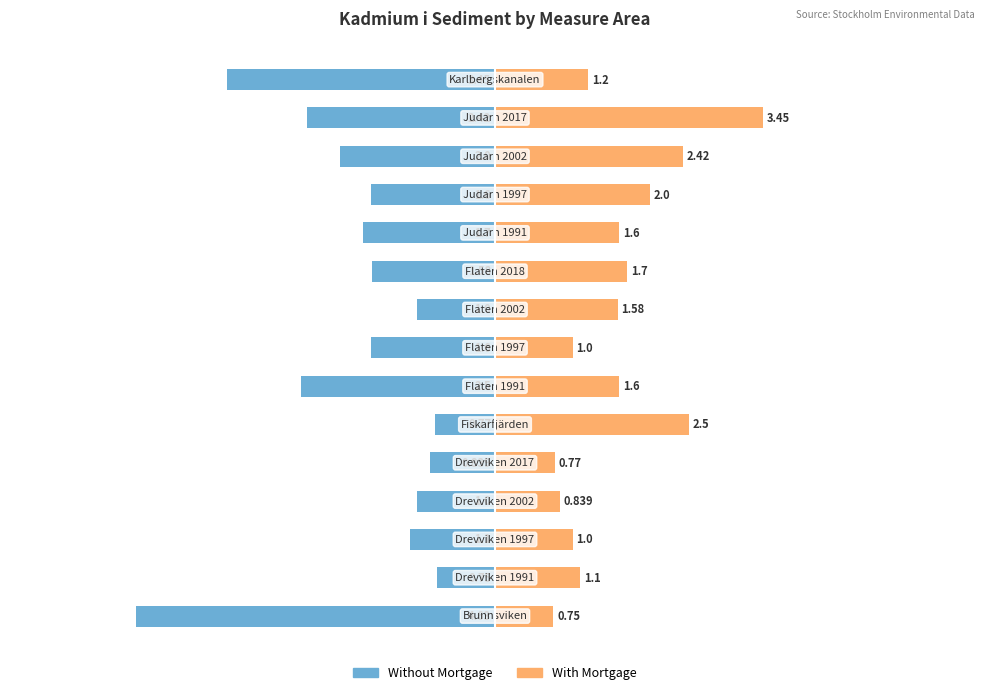

Is it true that Without Mortgage equals -3.3 at 4?

False